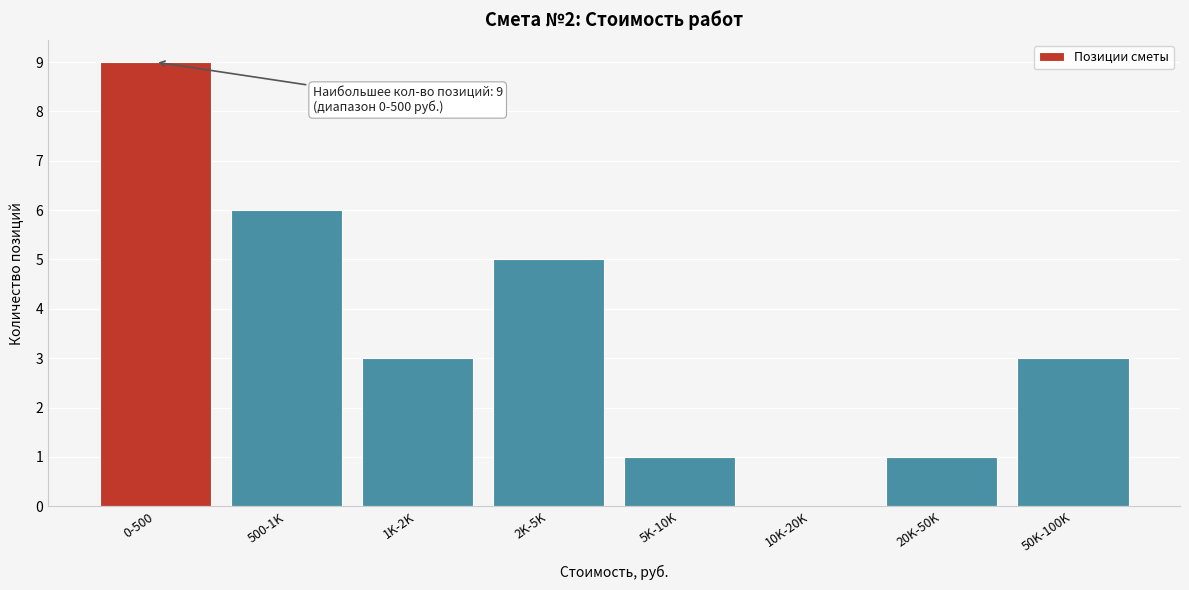

Reading left to right, list all the values displayed in this chart.

0-500=9	500-1K=6	1K-2K=3	2K-5K=5	5K-10K=1	10K-20K=0	20K-50K=1	50K-100K=3